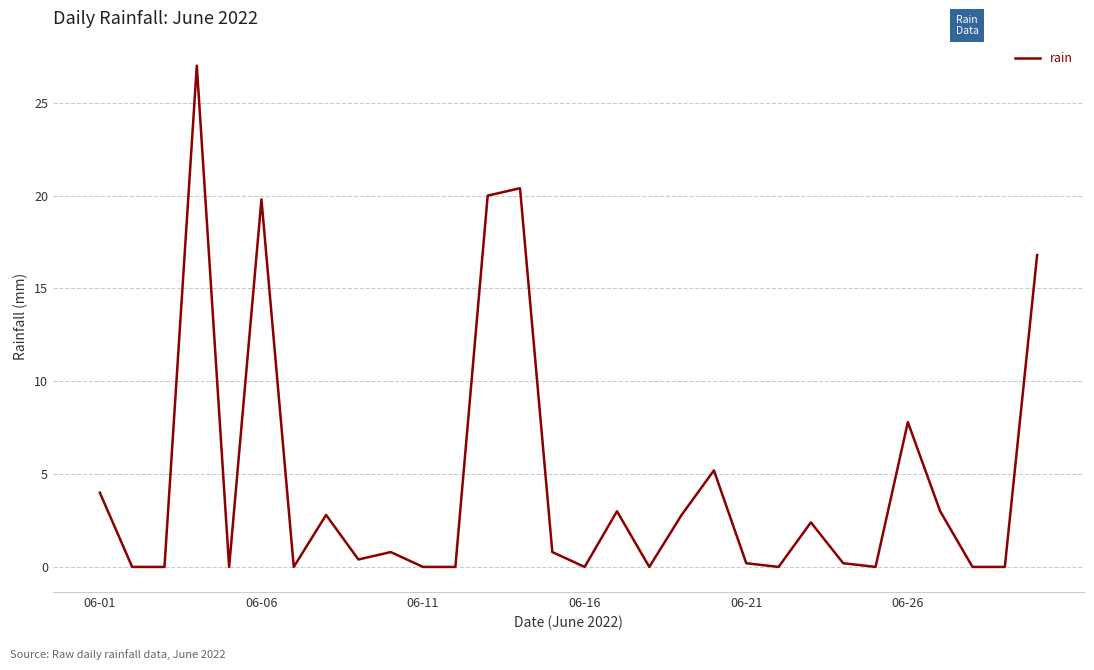

What is the difference between the maximum and minimum values?

27.0